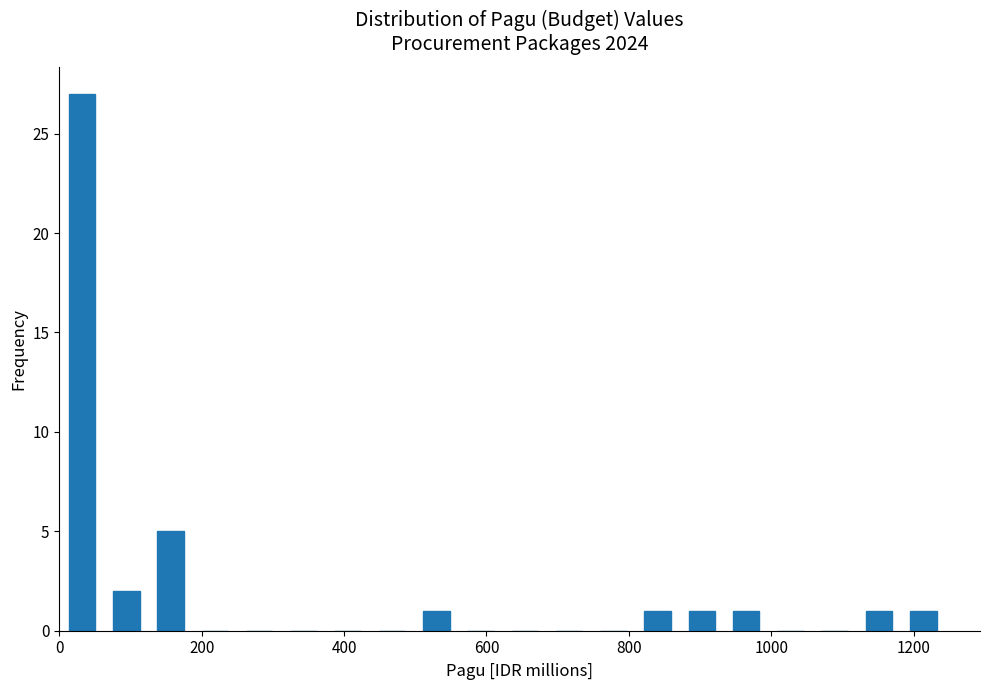

Around what value on the x-axis is the tallest bar? Give the approximate position of its centre, as read against the axis.

40